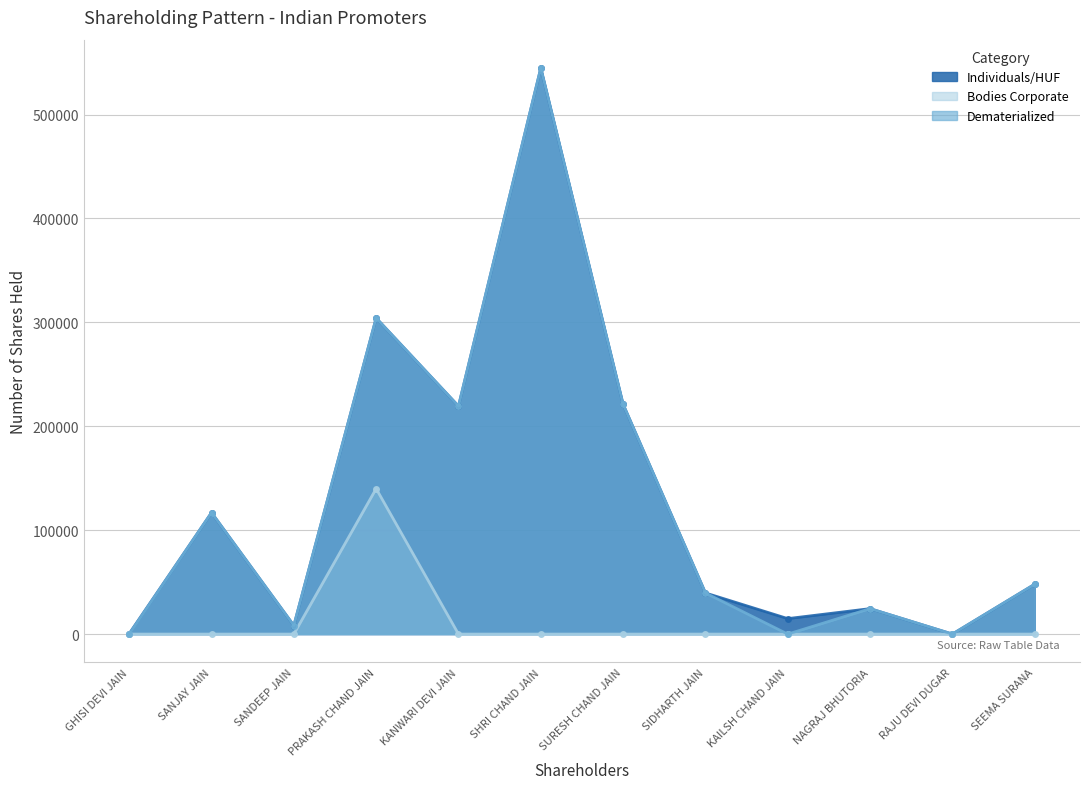

Read the Dematerialized value at SHRI CHAND JAIN, to the nearest 100.

544900